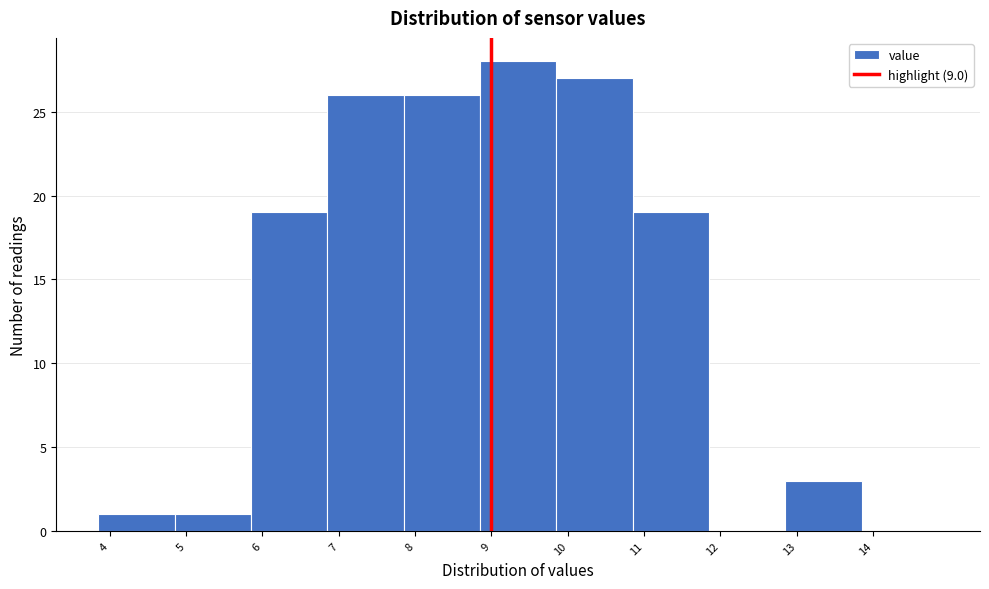

Reading left to right, transcribe this chart: for each bar, give the range it covers on the x-axis and its height. Neither the bar edges nor the heights are printed on the chart, so give them approximately, as read against the axes.

3.85 to 4.85: 1
4.85 to 5.85: 1
5.85 to 6.85: 19
6.85 to 7.85: 26
7.85 to 8.85: 26
8.85 to 9.85: 28
9.85 to 10.85: 27
10.85 to 11.85: 19
11.85 to 12.85: 0
12.85 to 13.85: 3
13.85 to 14.85: 0